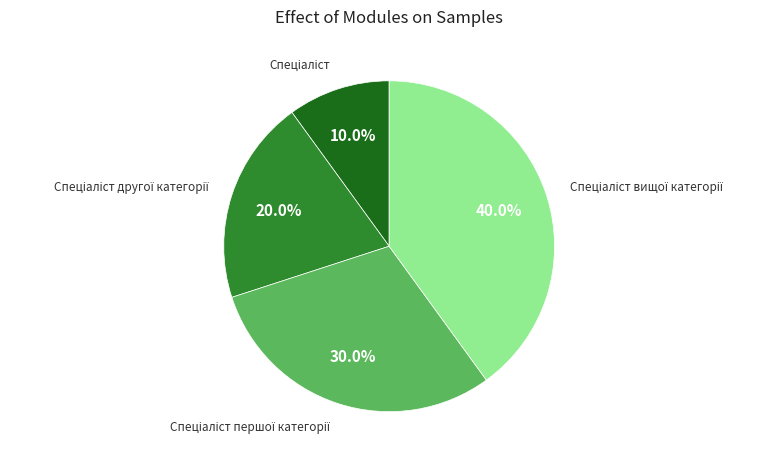

Is there any slice that represents more than half of the pie?

No